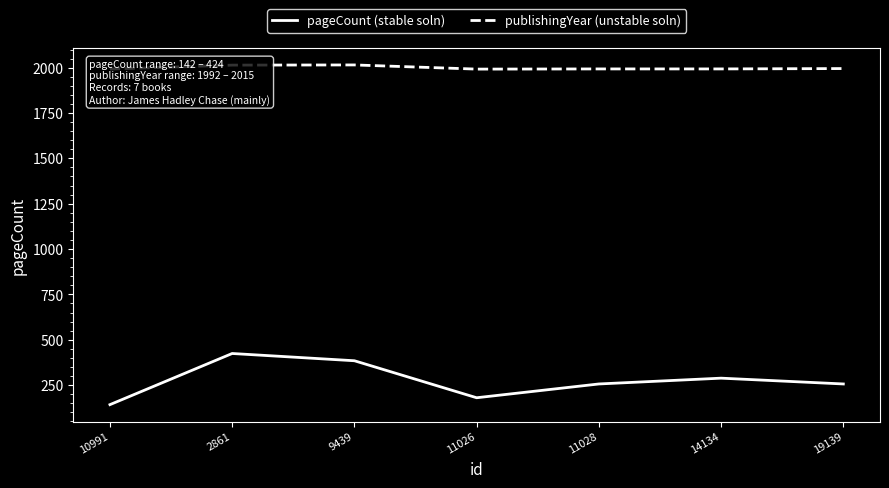

Rank the series at 11026 from lowest to highest value.

pageCount (stable soln), publishingYear (unstable soln)